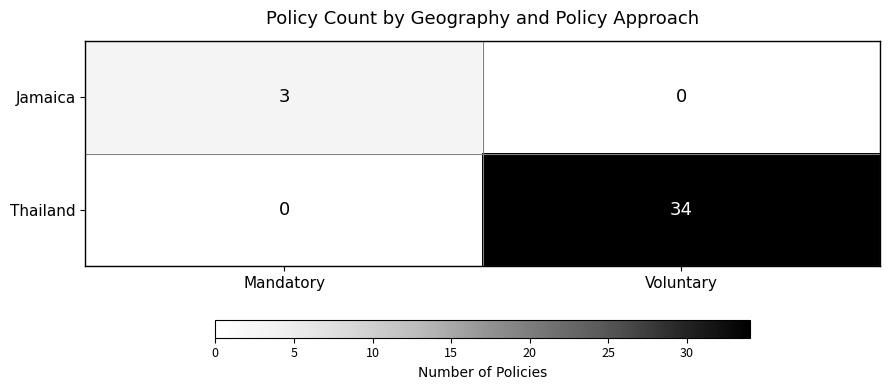

Between Mandatory and Voluntary, which series saw the biggest shift?

Thailand